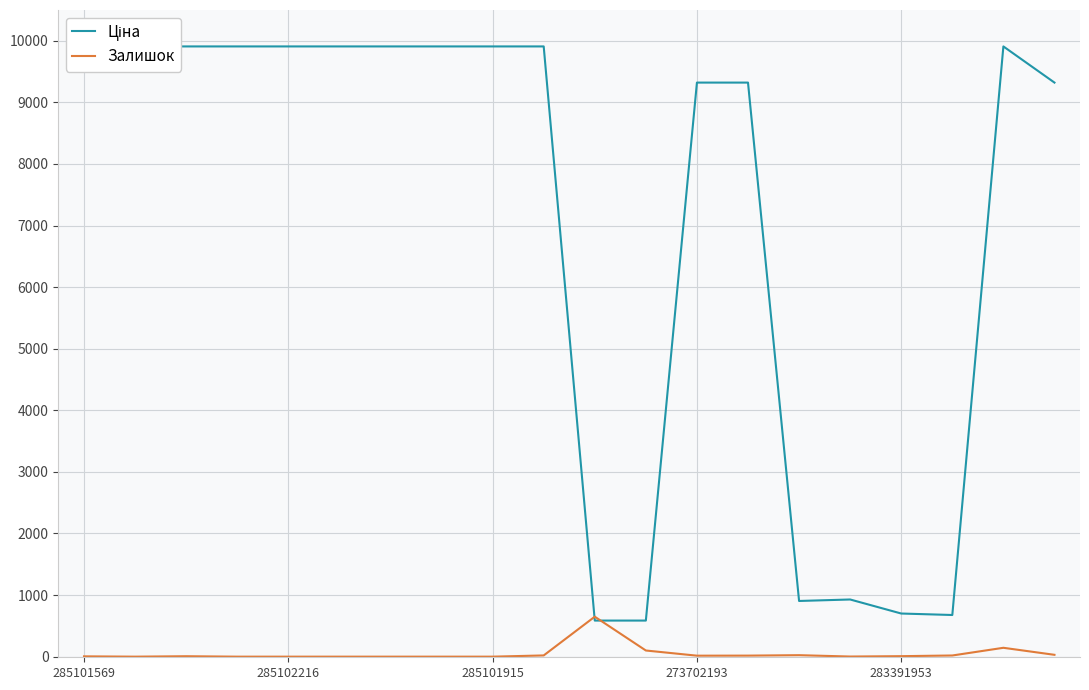

What is the maximum value for Залишок?

649